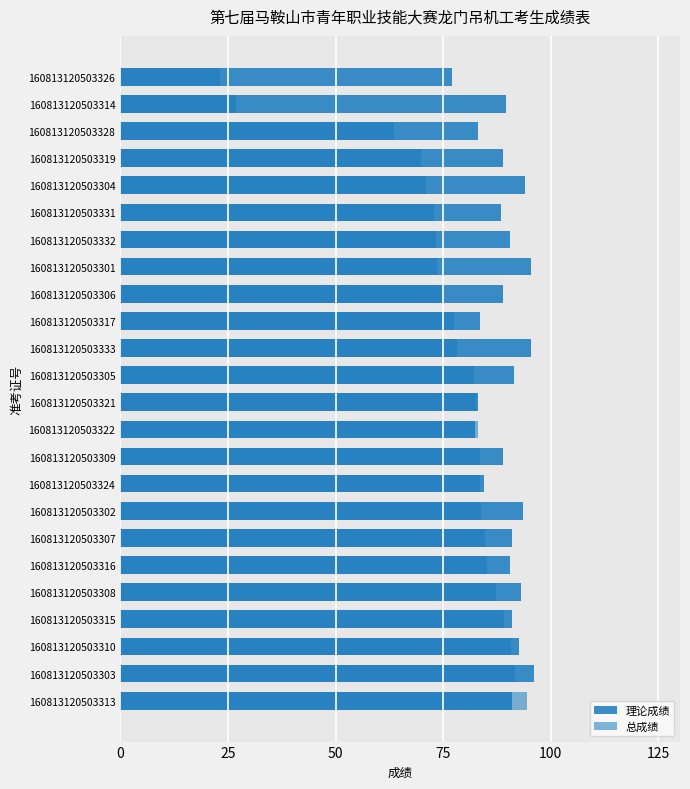

Which series changed the most between 160813120503316 and 160813120503309?

总成绩